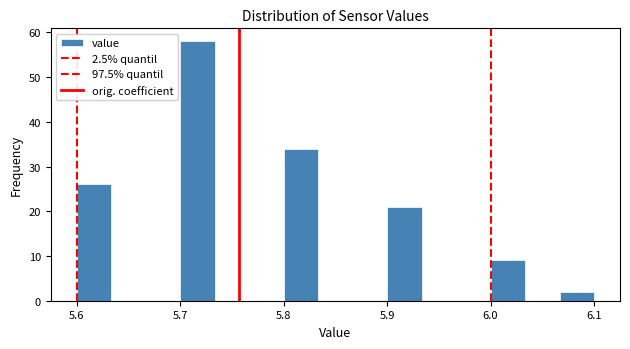

Read against the x-axis, roughly where is the centre of the tallest bar?

5.72